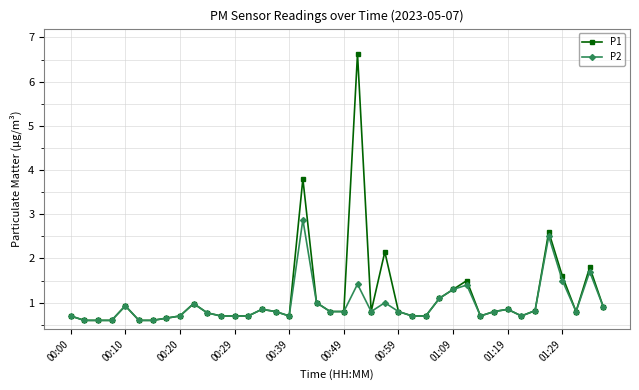

Which series has the widest spread of values?

P1